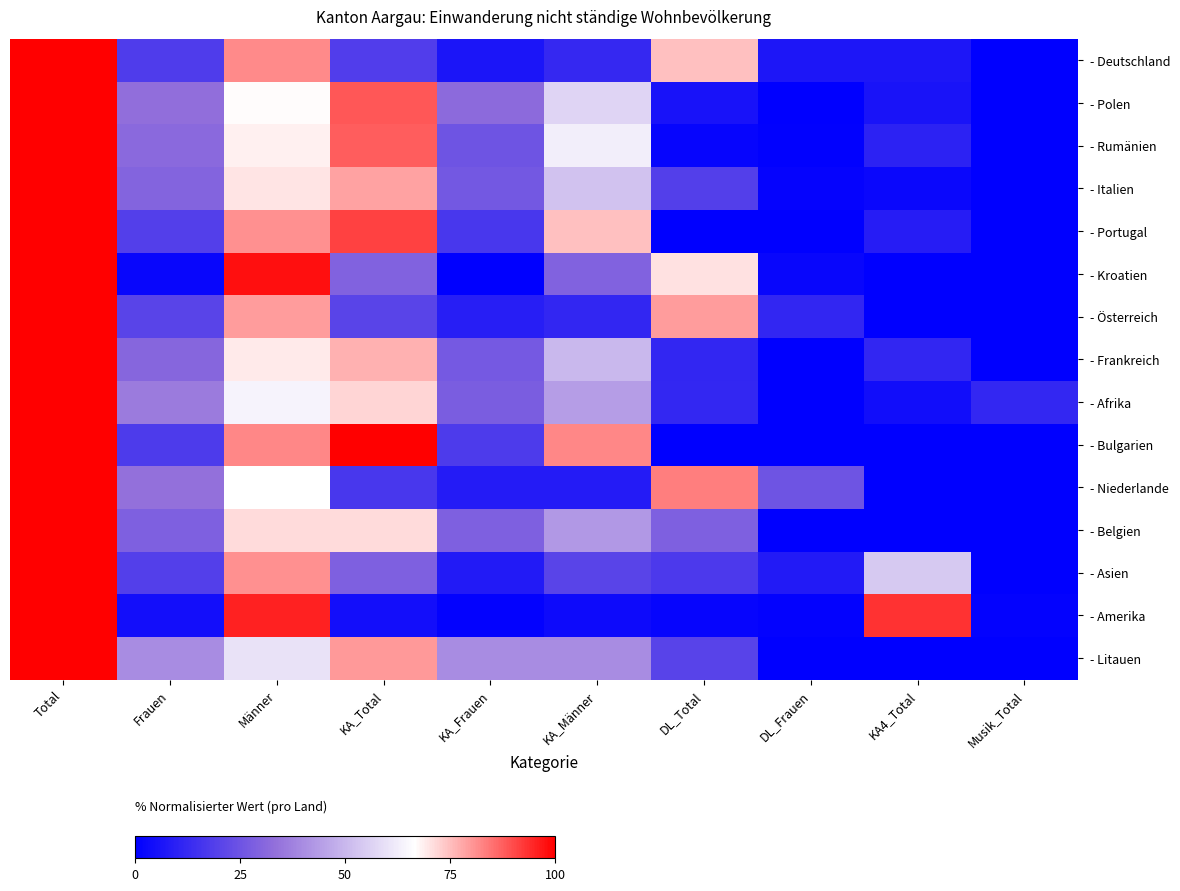

What is the total value across all series at KA_Frauen?

273.1